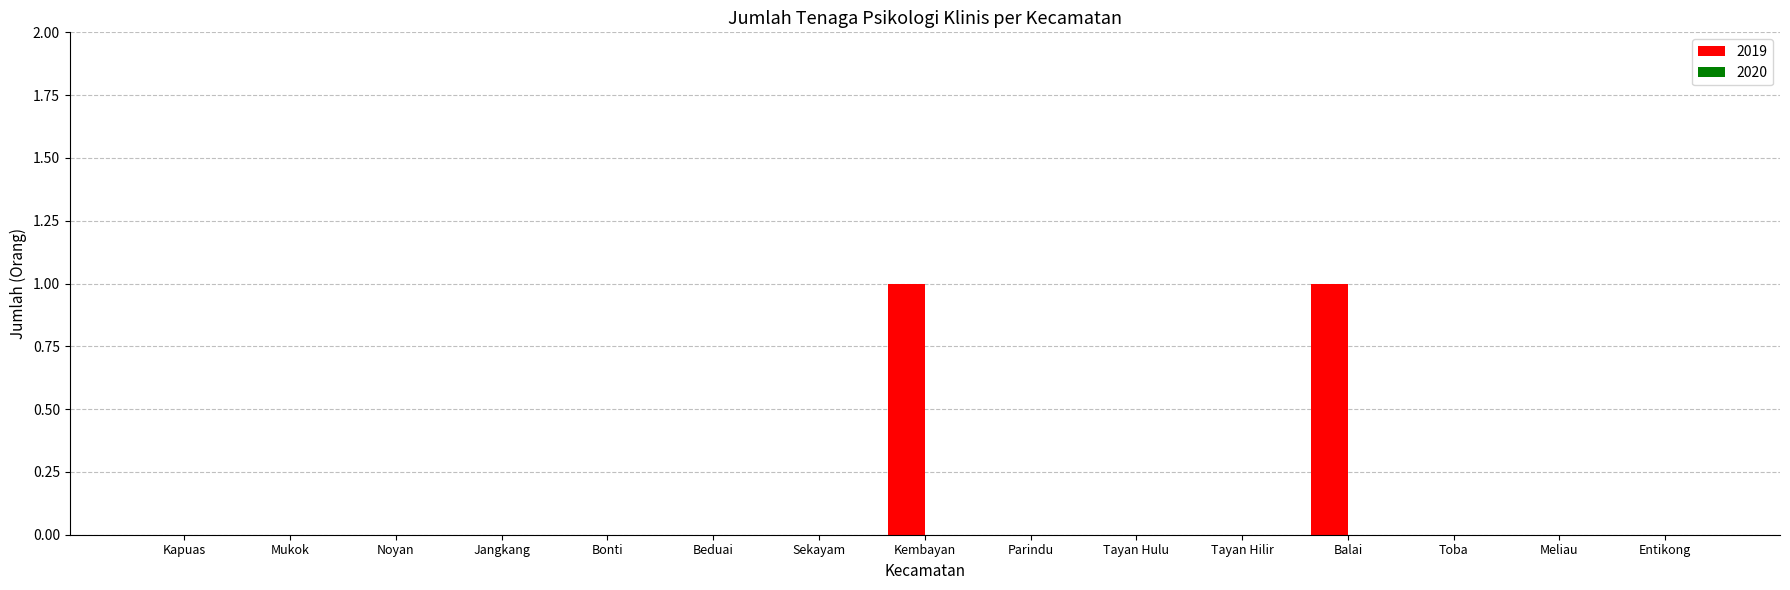

Are the bars grouped side by side (vs. stacked)?

No